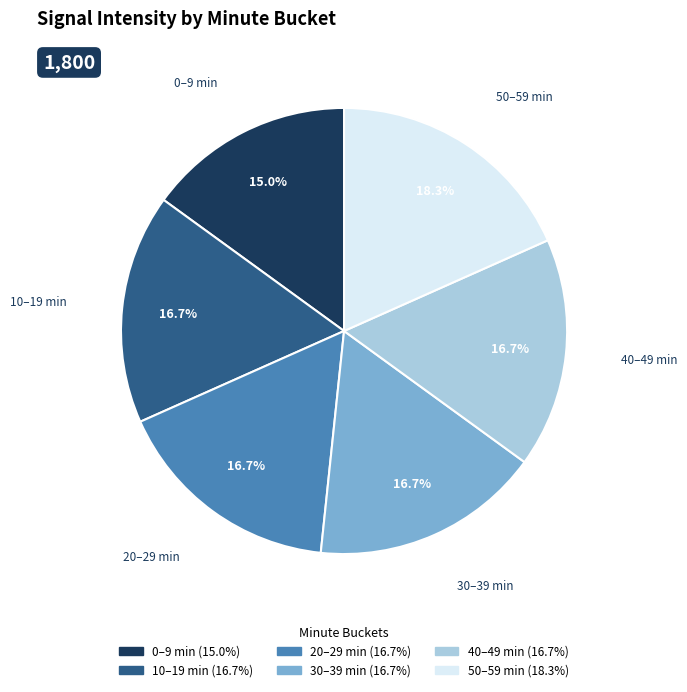

To the nearest percent, what is the difference between the largest and smallest slice percentages?

3%